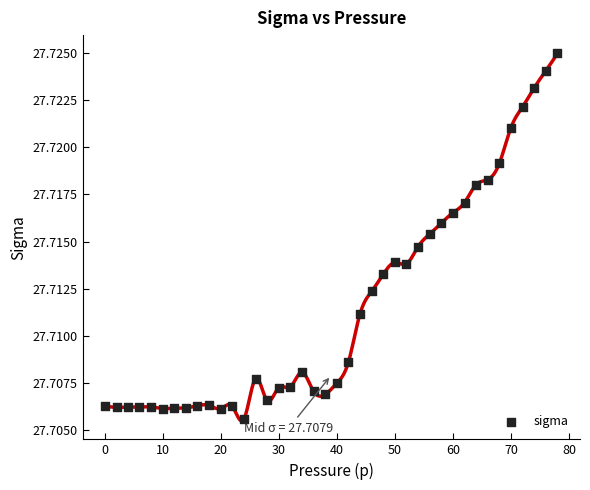

What is the range of X values (max minus min)?

77.9